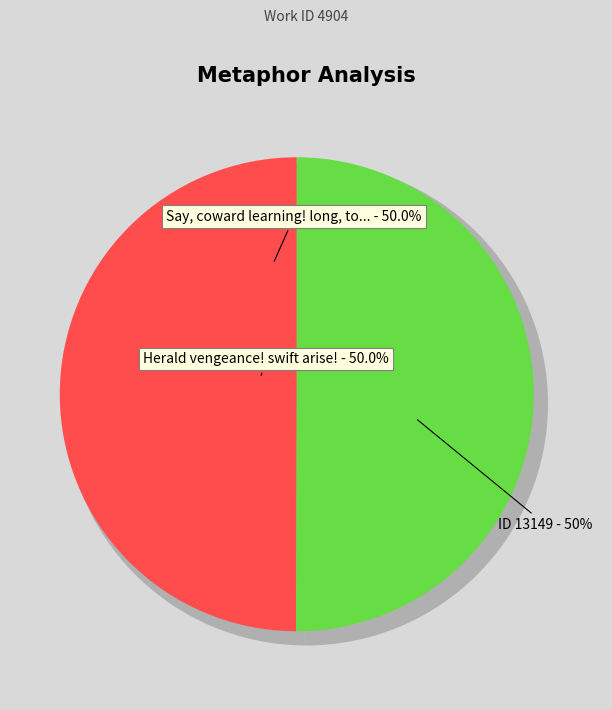

How many slices are in this pie chart?

2